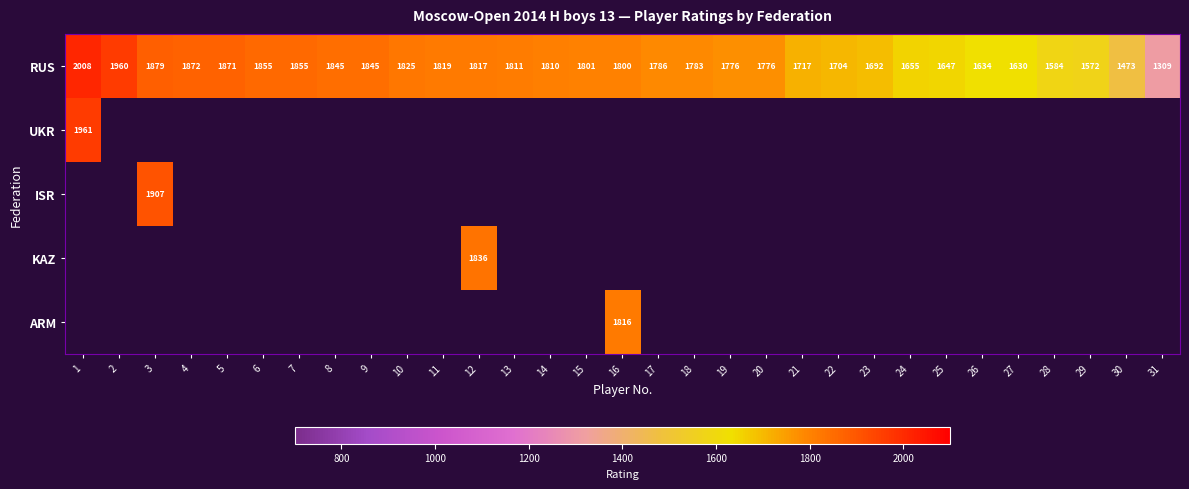

Which category has the highest value across all series?

1